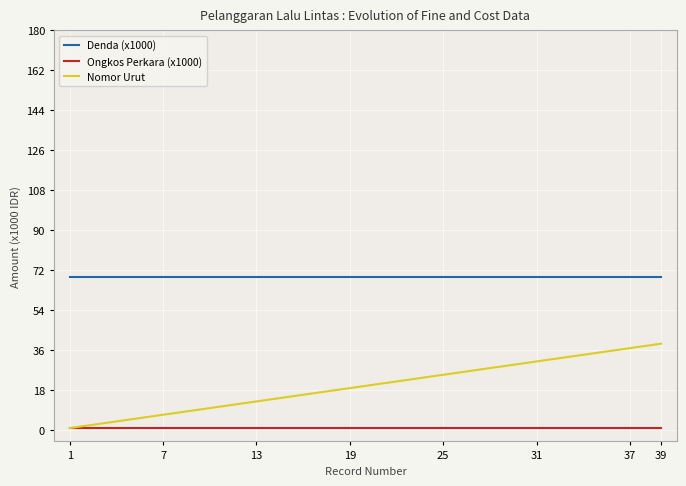

Which series has the largest total across all categories?

Denda (x1000)